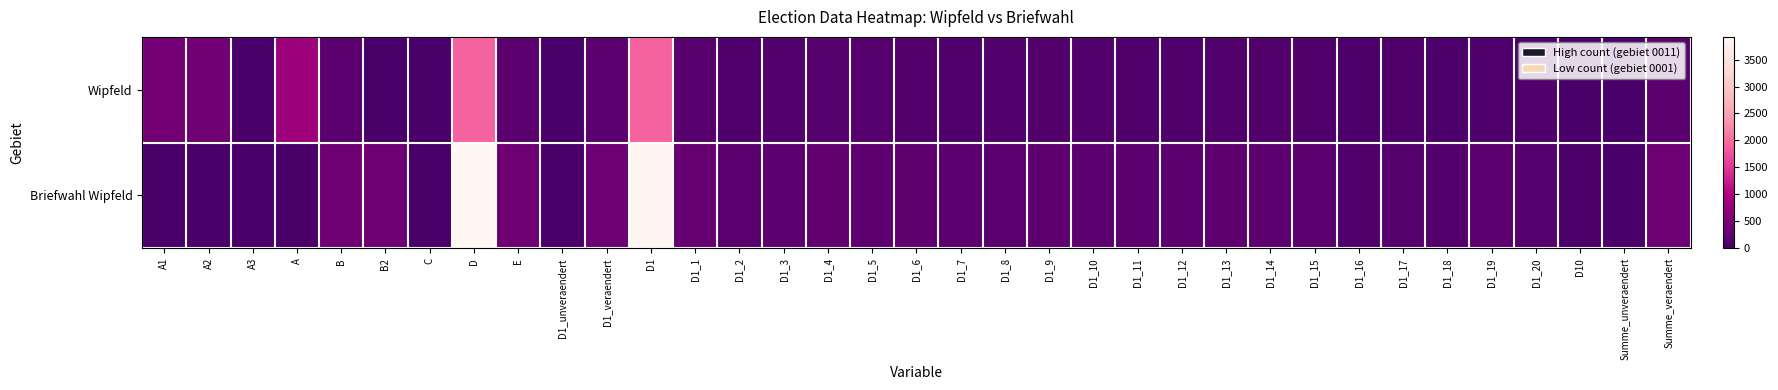

Which has a higher value, Summe_veraendert or A2?

A2